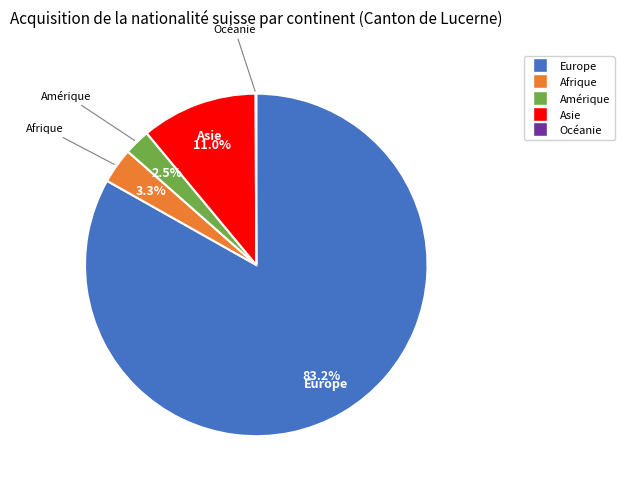

Which category has the biggest portion of the pie?

Europe